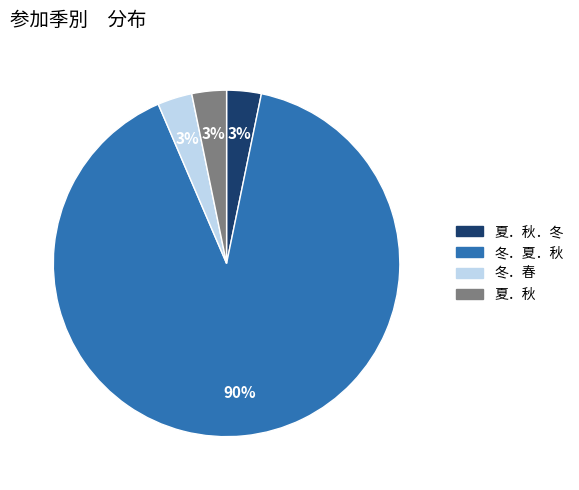

To the nearest percent, what is the average slice percentage?

25%